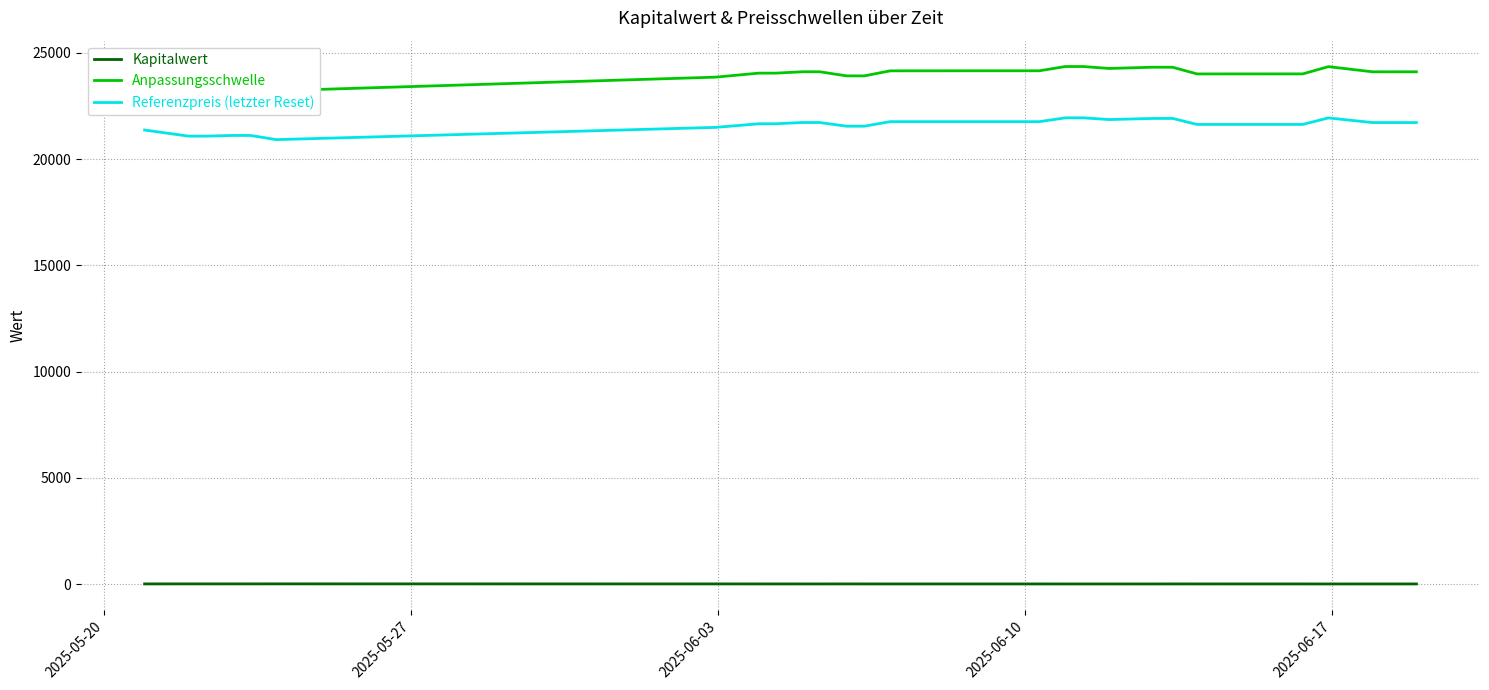

Which series has the widest spread of values?

Anpassungsschwelle